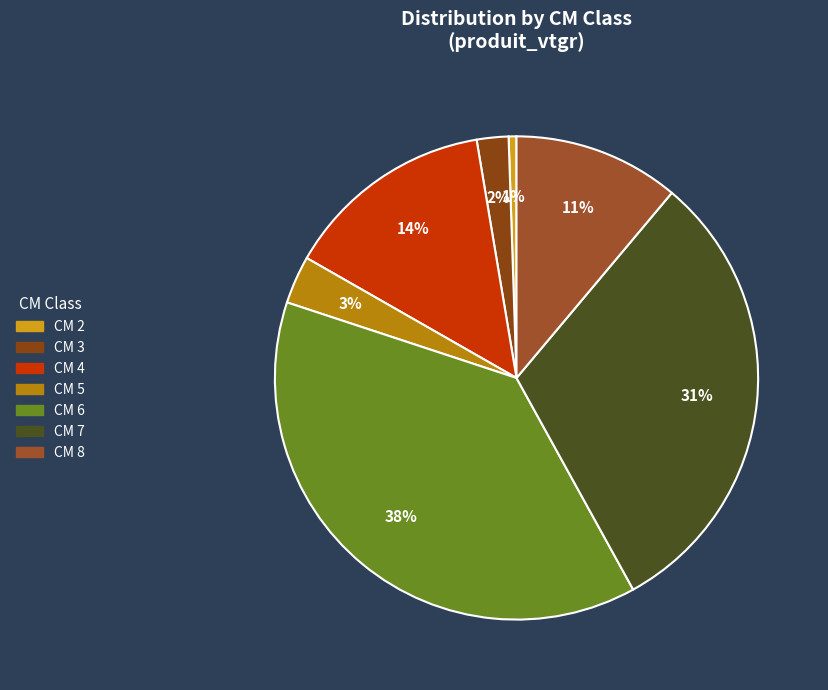

Is there a majority slice in this chart?

No